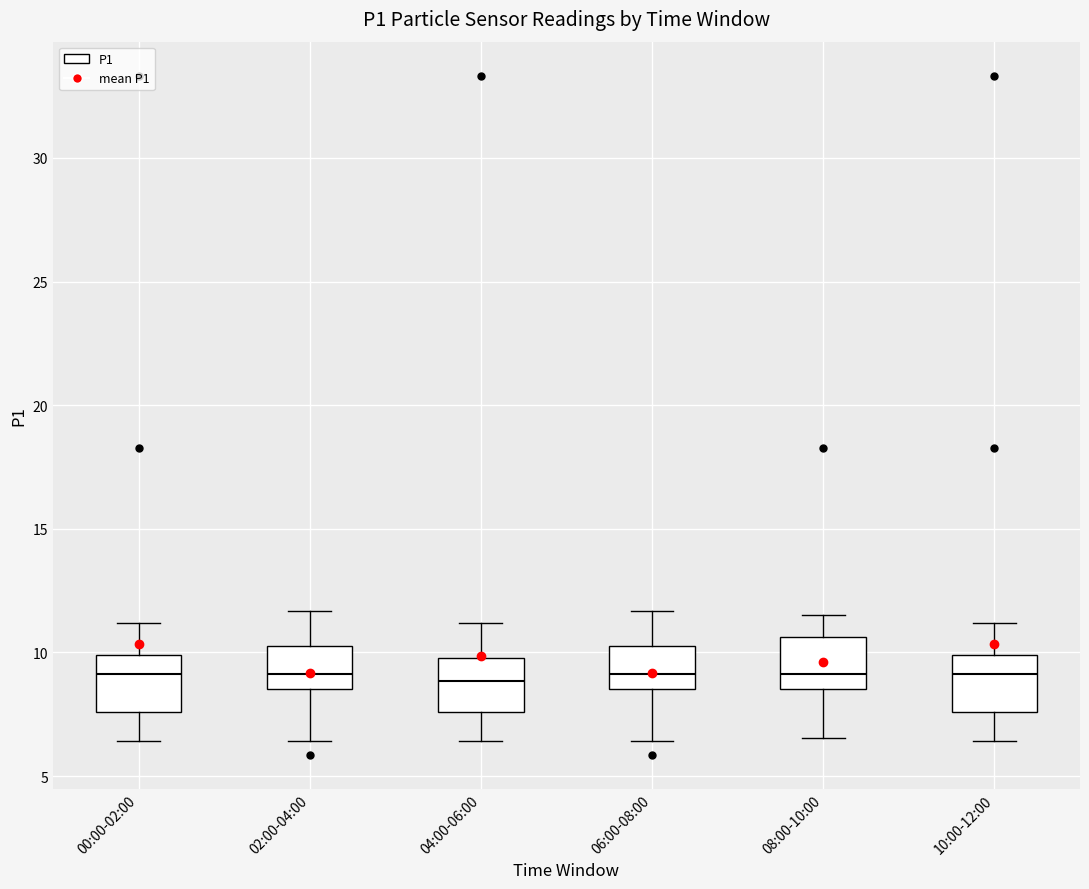

Where is the lower edge of the box for 02:00-04:00 on the y-axis? The values are not printed on the chart, so give them approximately, as read against the axis.

8.5